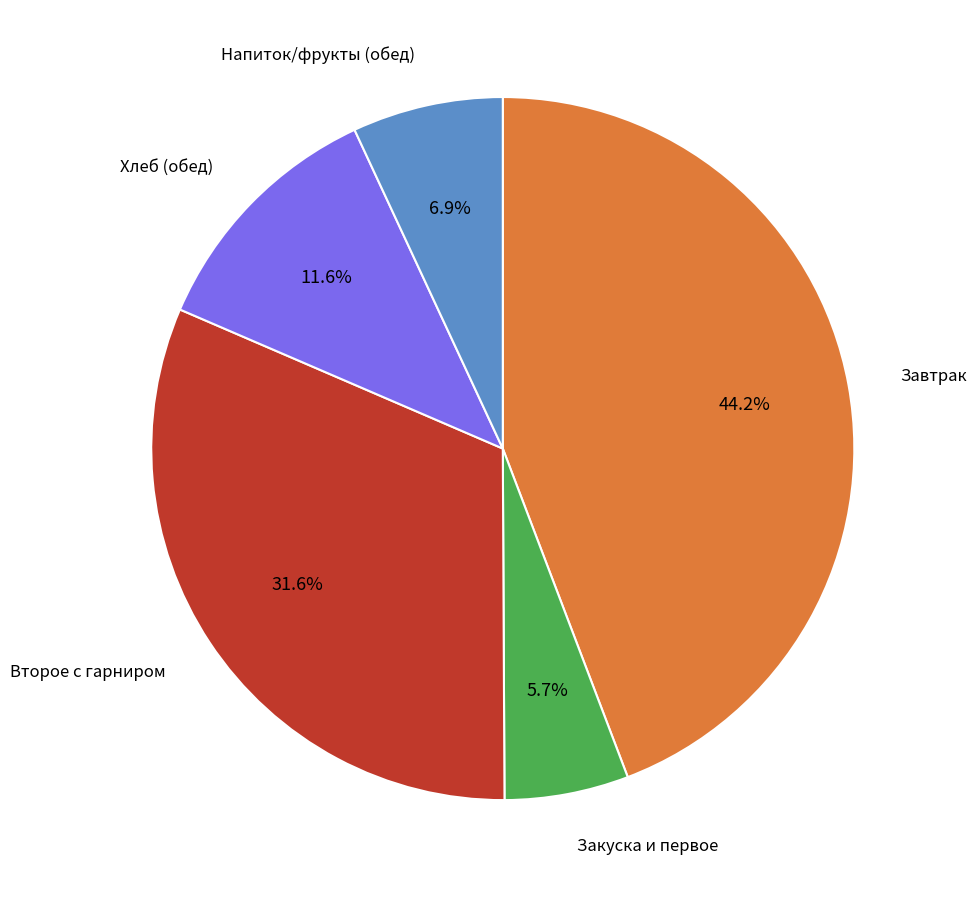

Is there a majority slice in this chart?

No